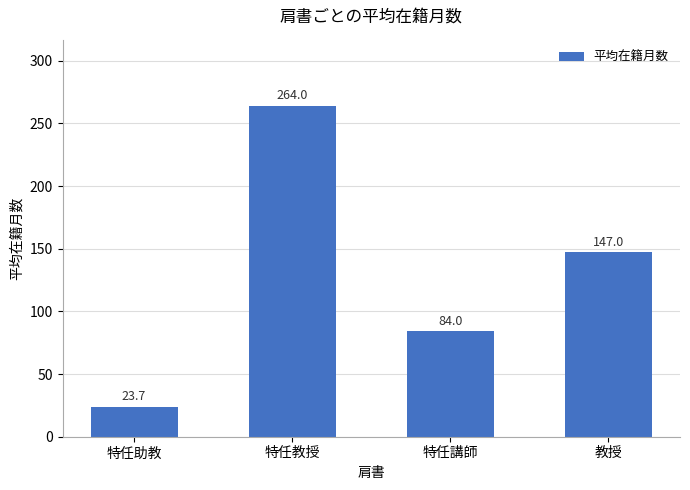

How many categories are shown in the chart?

4